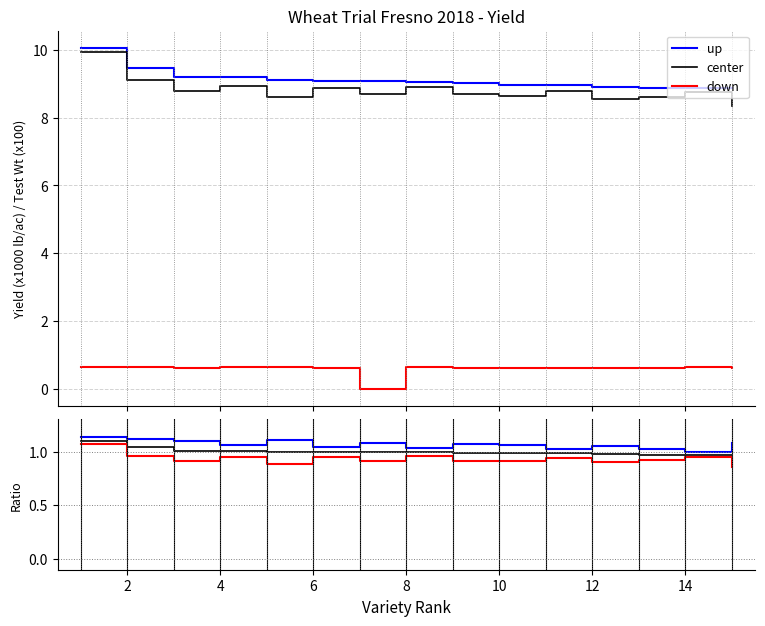

Does the chart display data point markers on the line(s)?

No